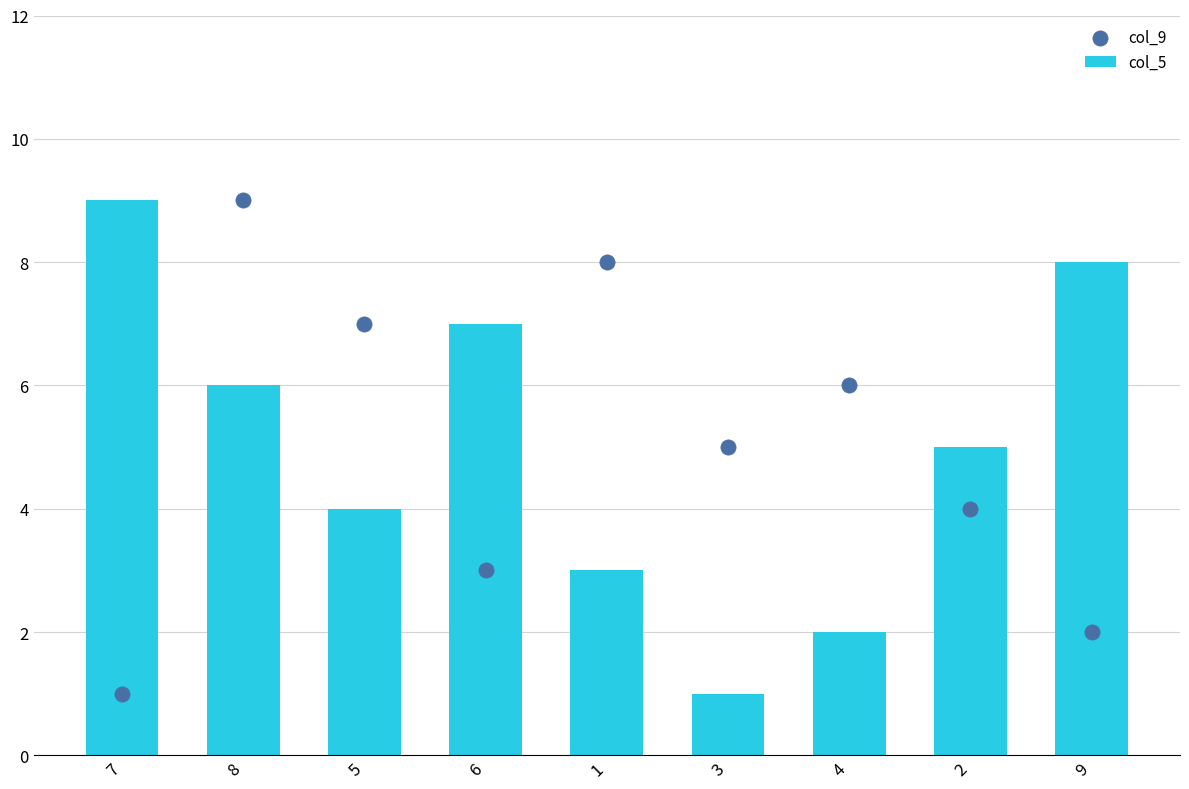

At which category is the sum across all series the highest?

8